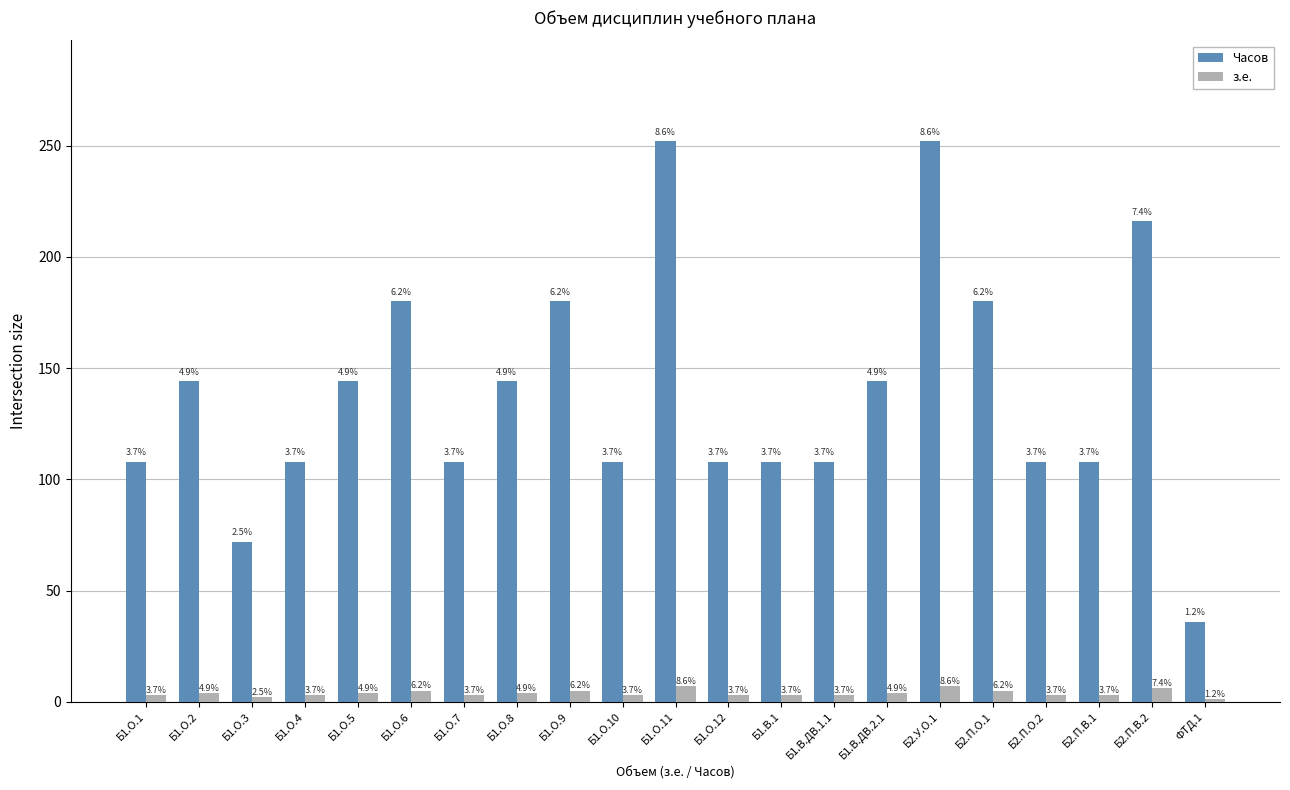

Does the chart contain stacked bars?

No